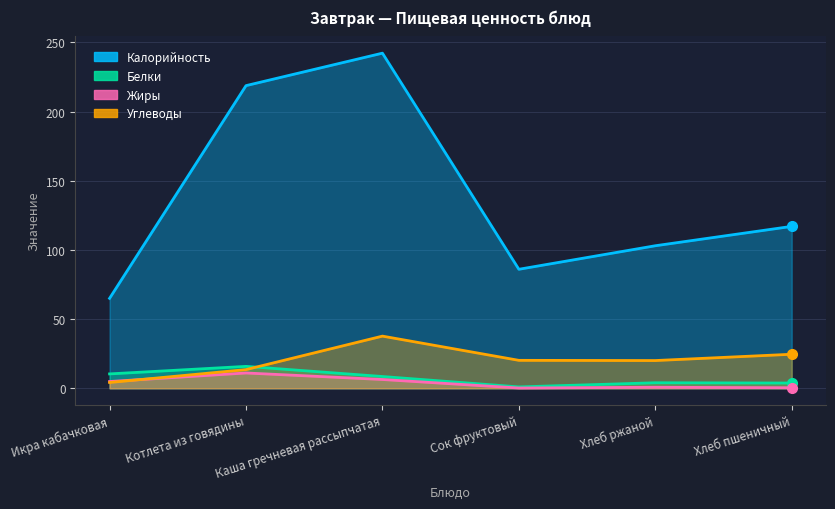

Reading left to right, list all the values displayed in this chart.

Калорийность: 65.0	218.7	242.2	86.0	103.0	117.0
Белки: 10.4	15.8	8.5	1.0	4.0	3.8
Жиры: 4.9	11.1	6.4	0.2	0.8	0.4
Углеводы: 4.2	13.5	37.7	20.2	20.1	24.6